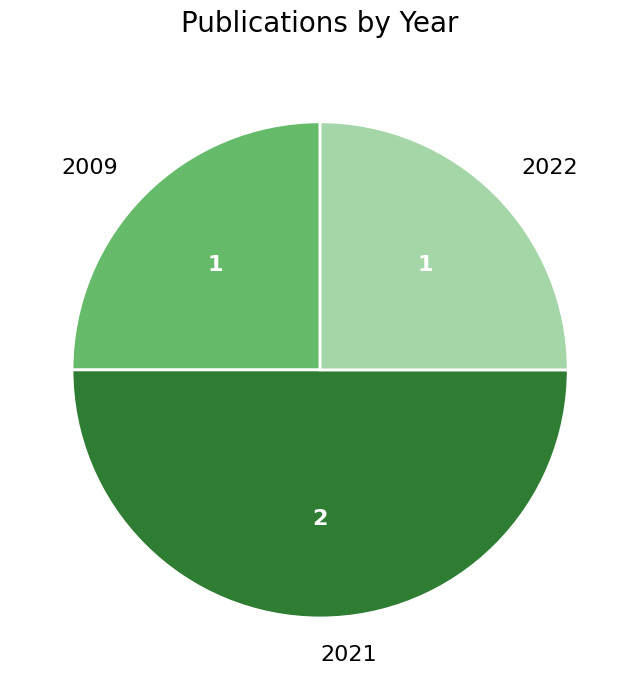

The 2009 slice represents 31% of the pie. True or false?

False